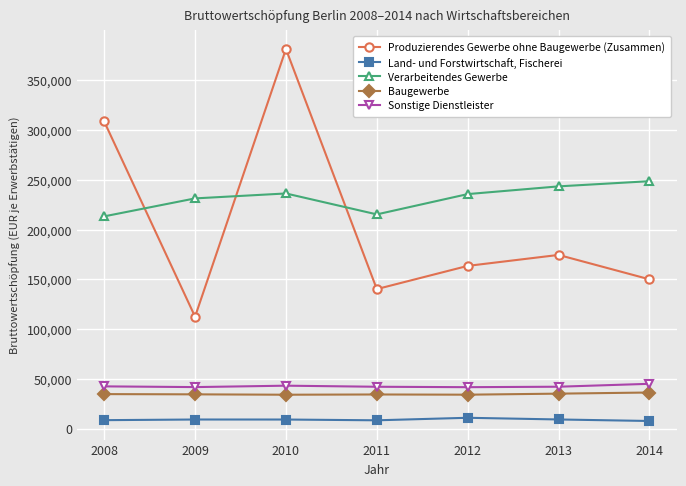

Which series has the largest total across all categories?

Verarbeitendes Gewerbe